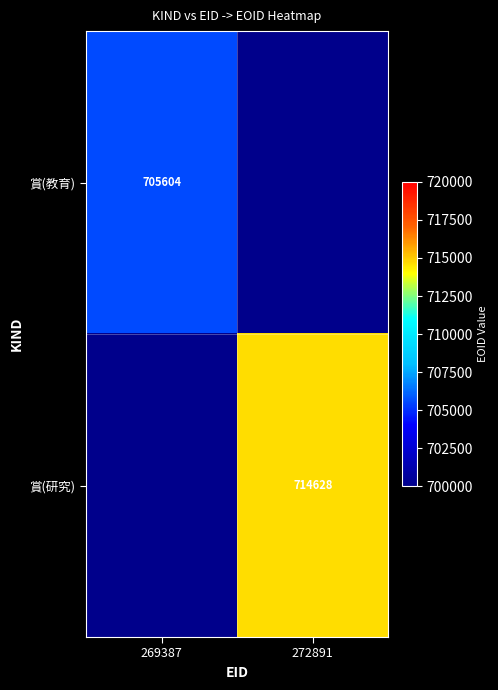

The 賞(教育) series shows 705604 at 269387. True or false?

True